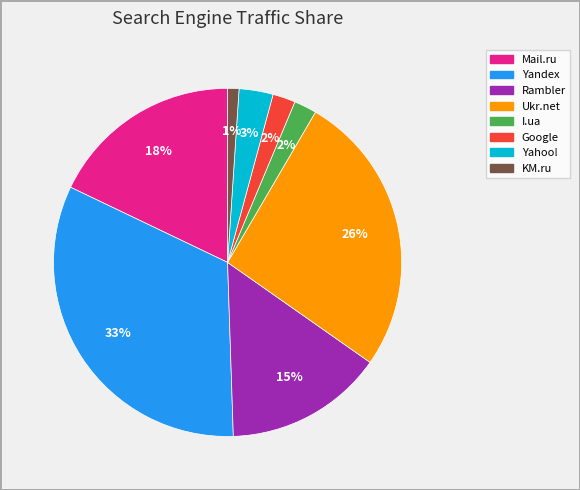

To the nearest percent, what is the average slice percentage?

12%